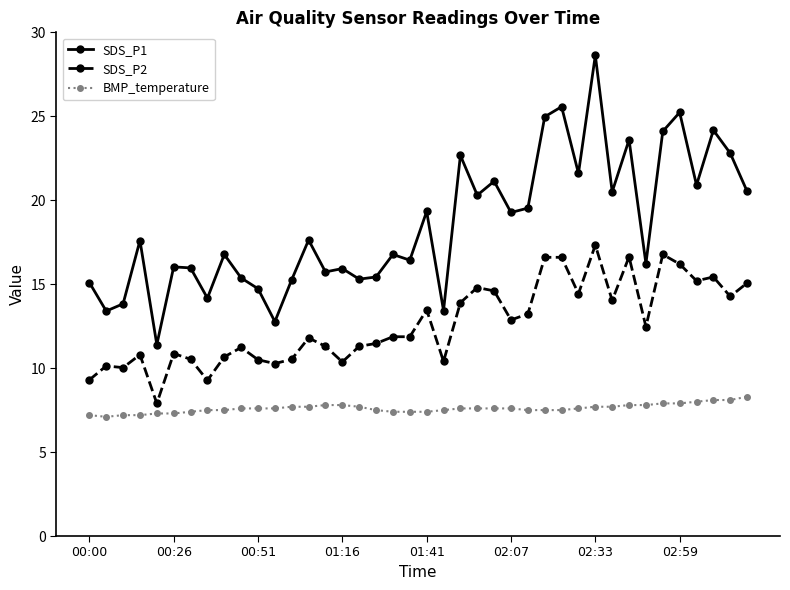

What is the value of the SDS_P2 point at the 5th from the left?

7.9